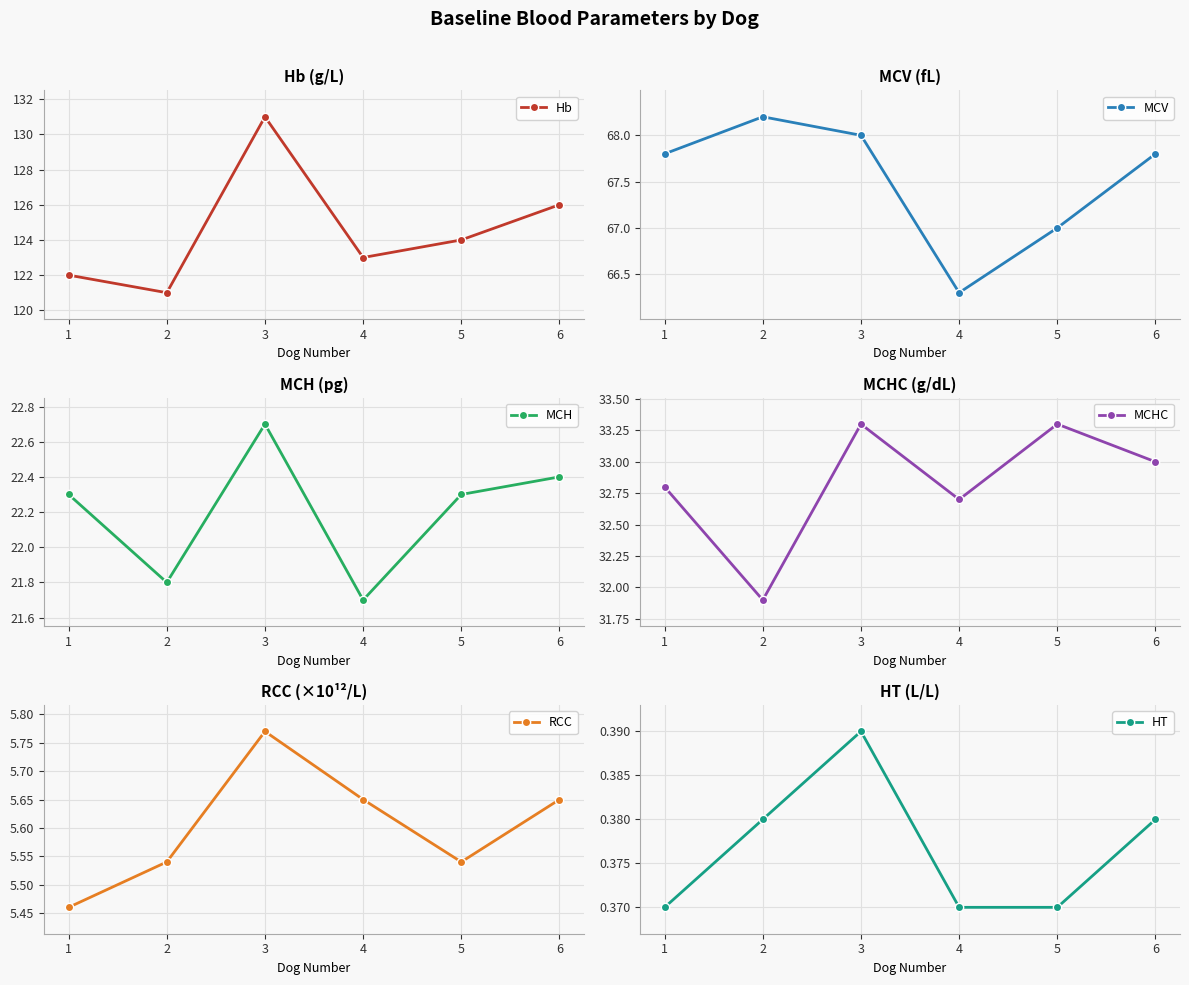

Which series has the largest range (max minus min)?

Hb